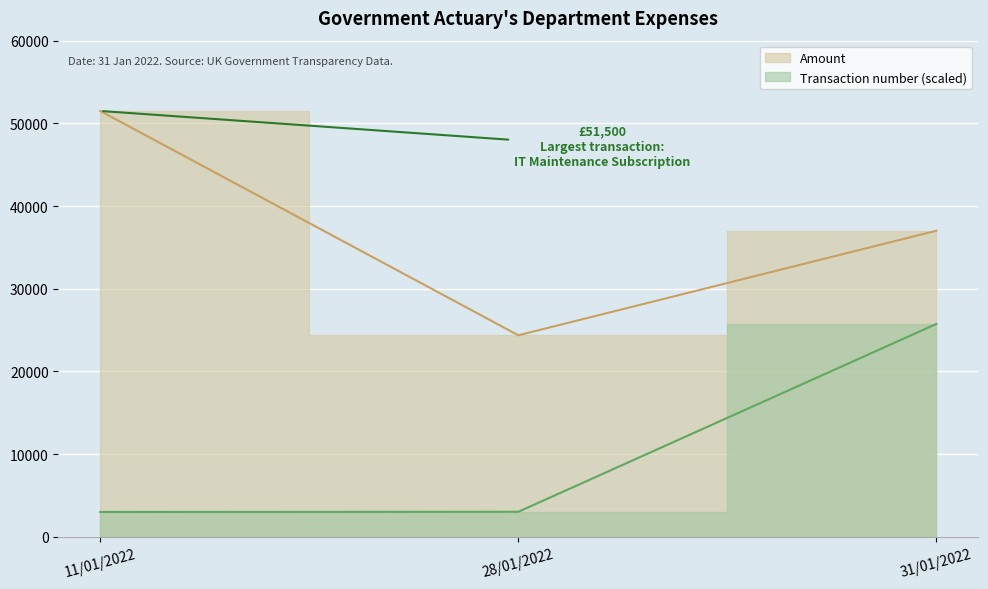

What is the highest value of the Transaction number series?

25750.0